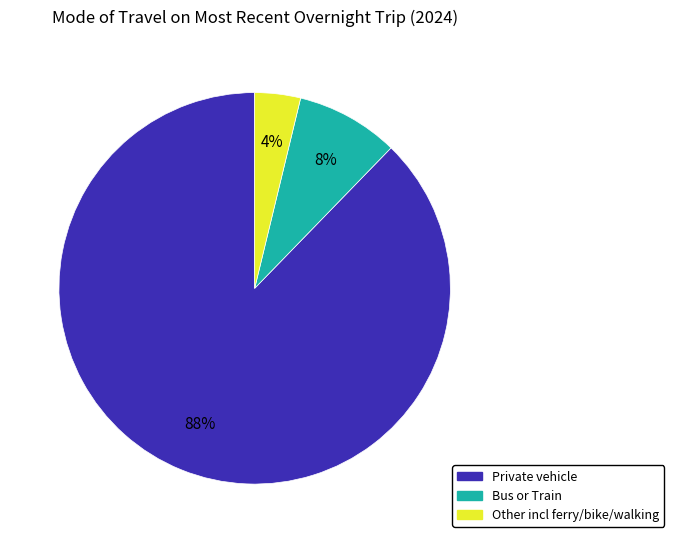

Which has a higher value, Private vehicle or Other incl ferry/bike/walking?

Private vehicle